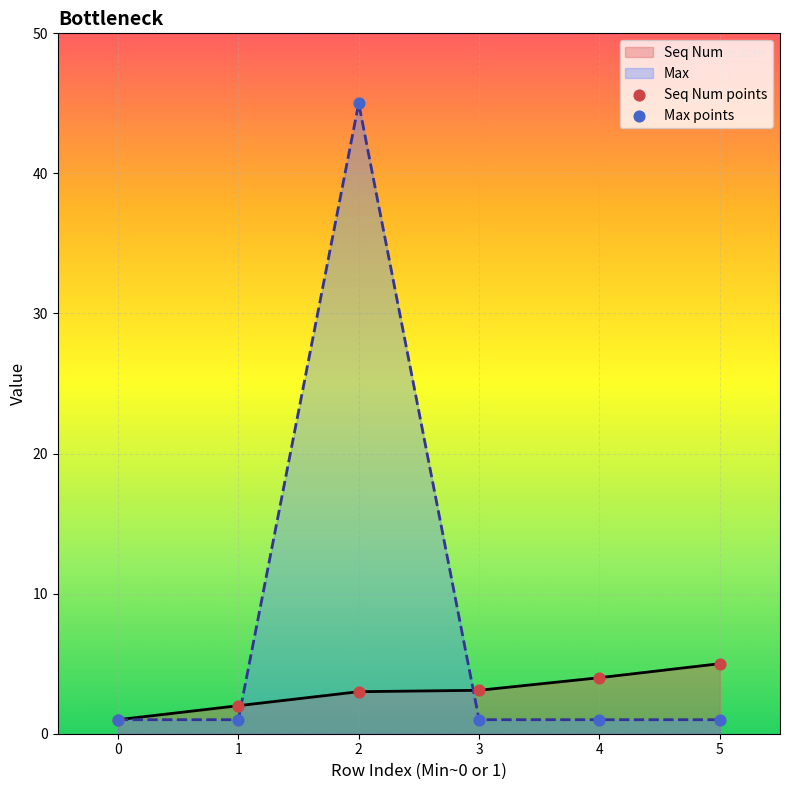

Is the value of Seq Num points at 4 greater than the value of Max points at 0?

Yes